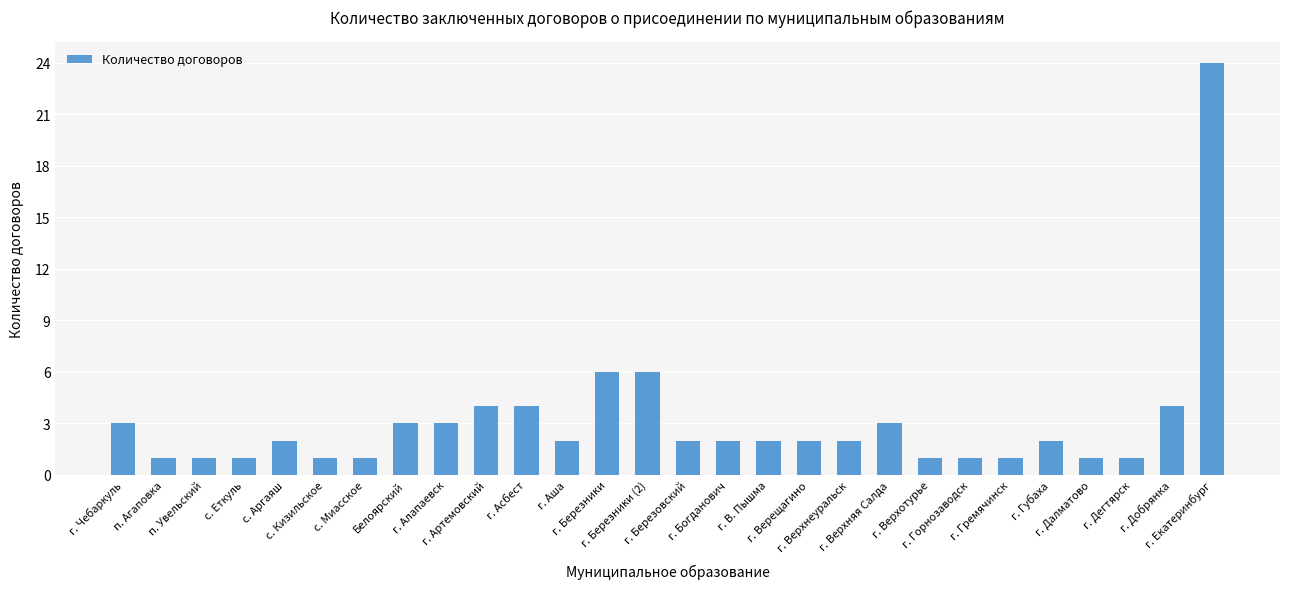

What is the difference between the maximum and minimum values?

23